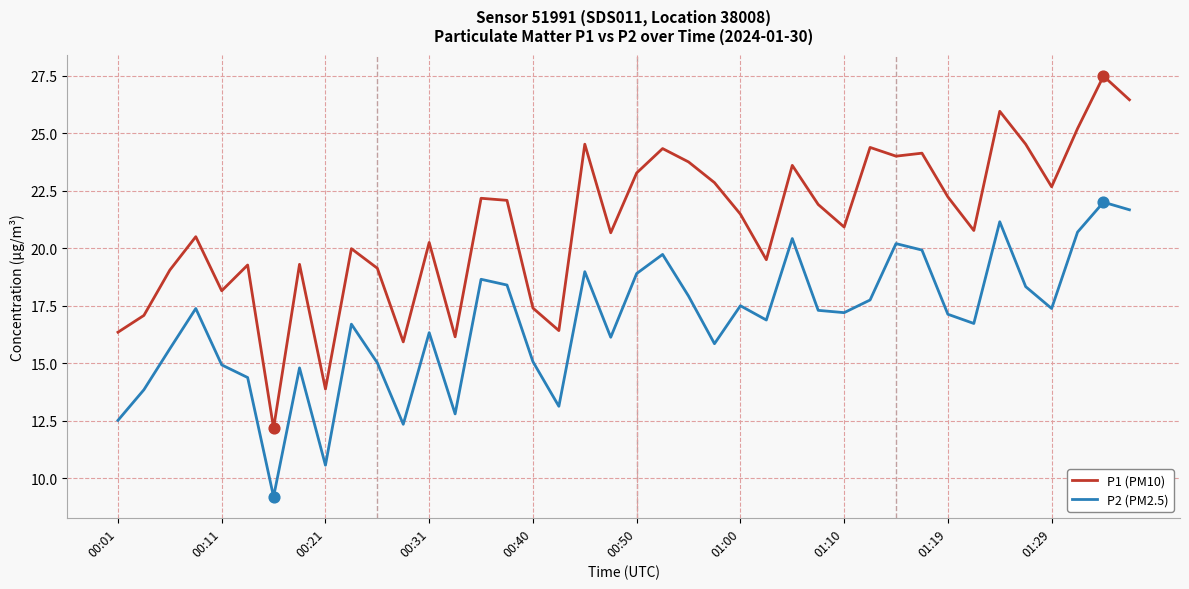

Which series has the largest total across all categories?

P1 (PM10)